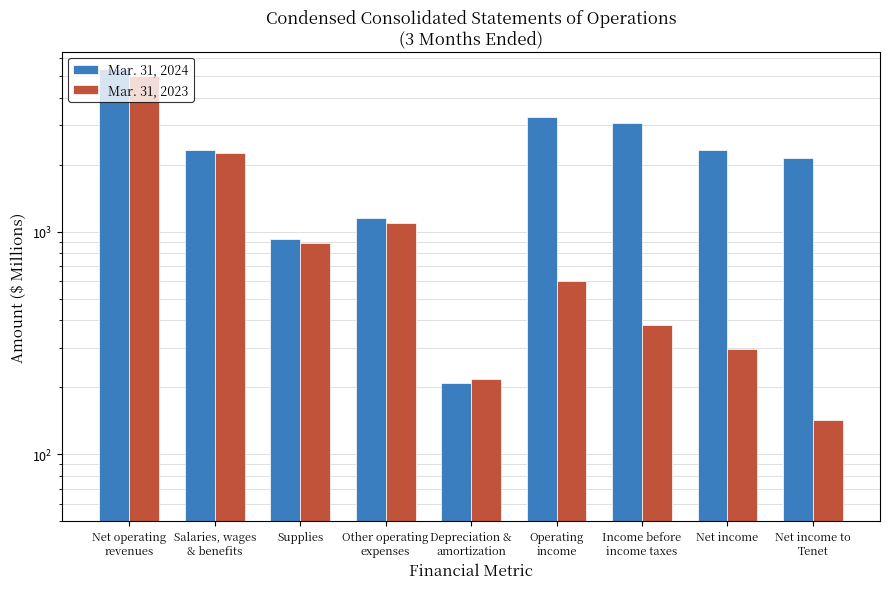

How many series are shown in this chart?

2